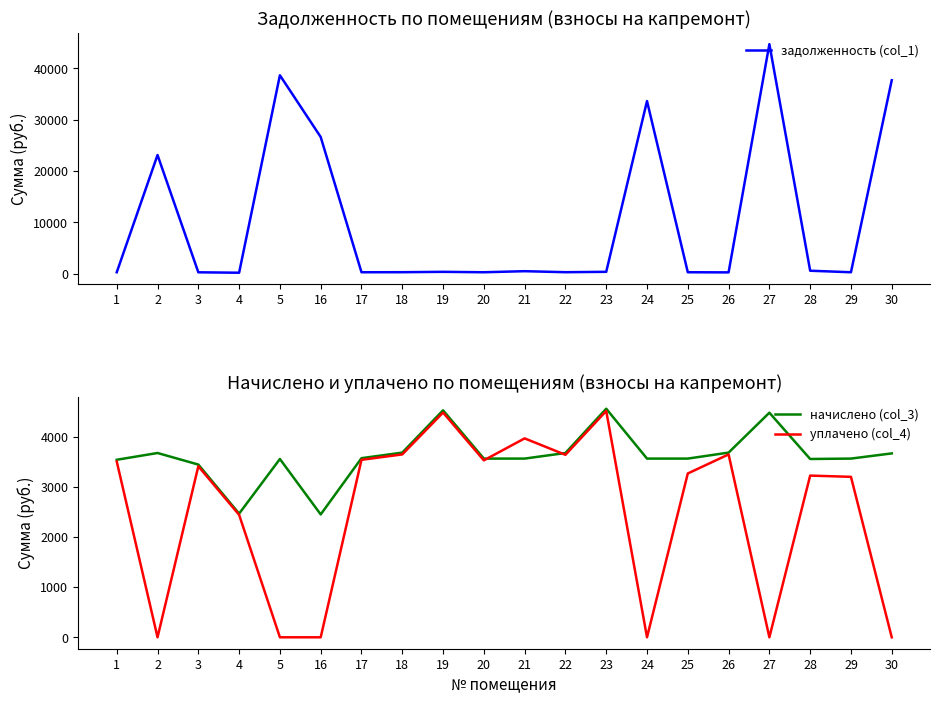

Between 18 and 26, which series saw the biggest shift?

задолженность (col_1)